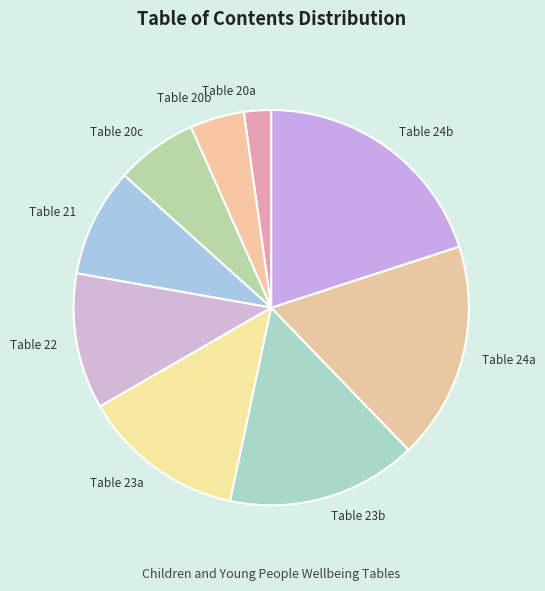

Rank the categories by value from lowest to highest.

Table 20a, Table 20b (year 3-11), Table 20c (year 5-11), Table 21 (year 7-11), Table 22 (year 7-11), Table 23a (year 3-11), Table 23b (year 5-11), Table 24a (year 3-11), Table 24b (year 5-11)